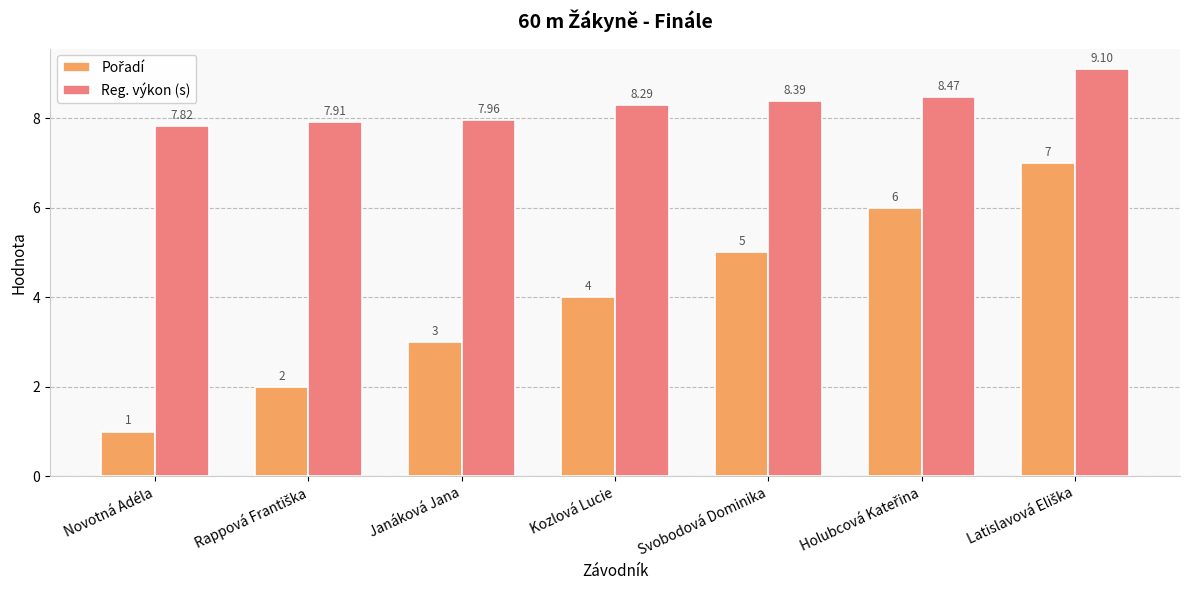

Which series has the largest total across all categories?

Reg. výkon (s)